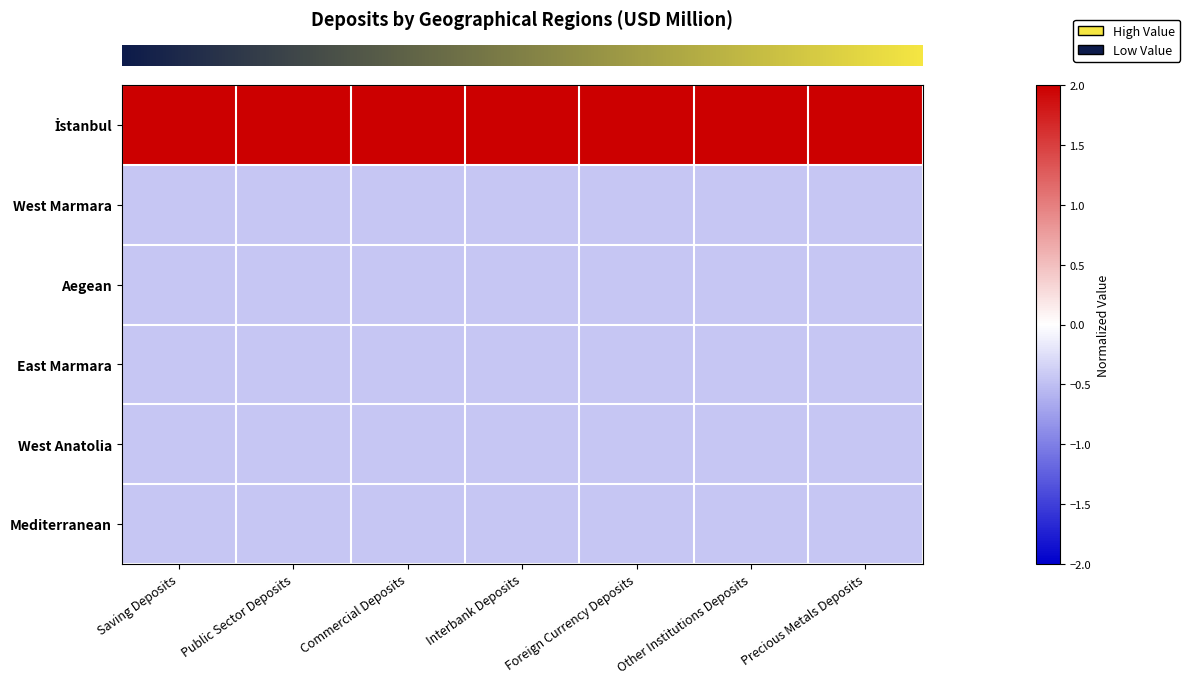

Between Saving Deposits and Other Institutions Deposits, which is larger?

Other Institutions Deposits